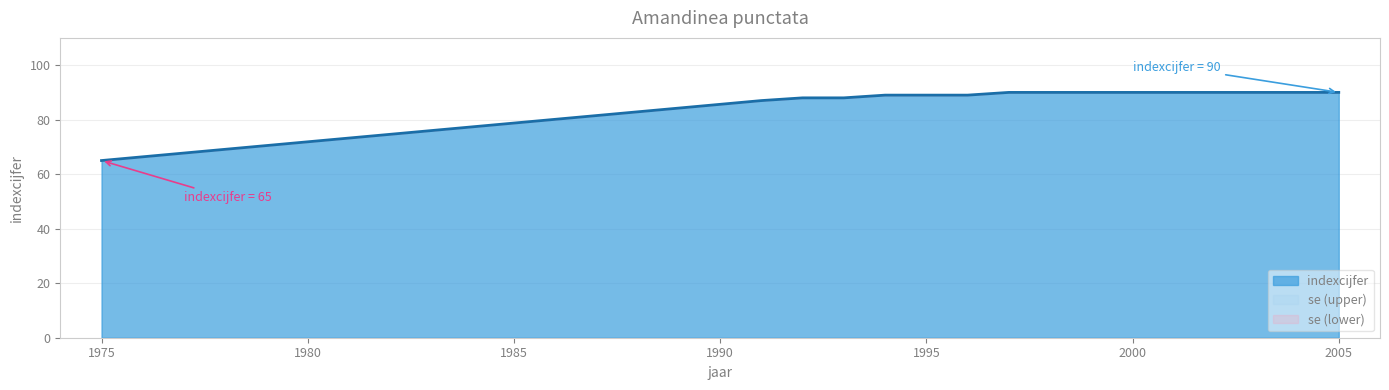

Reading left to right, list all the values displayed in this chart.

1975=65	1991=87	1992=88	1993=88	1994=89	1995=89	1996=89	1997=90	1998=90	1999=90	2000=90	2001=90	2002=90	2003=90	2004=90	2005=90